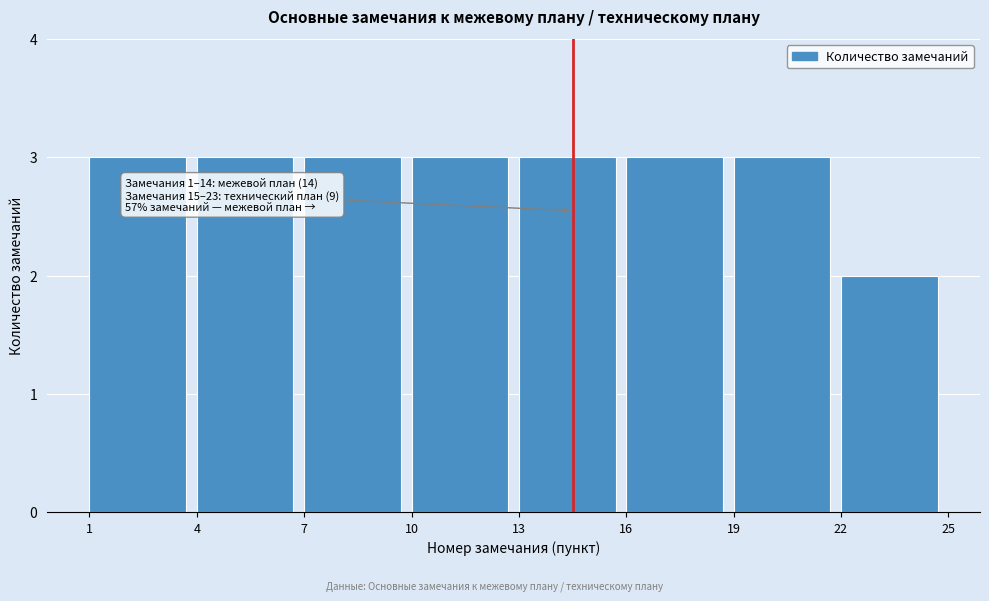

Reading left to right, list all the values displayed in this chart.

1=3	4=3	7=3	10=3	13=3	16=3	19=3	22=2